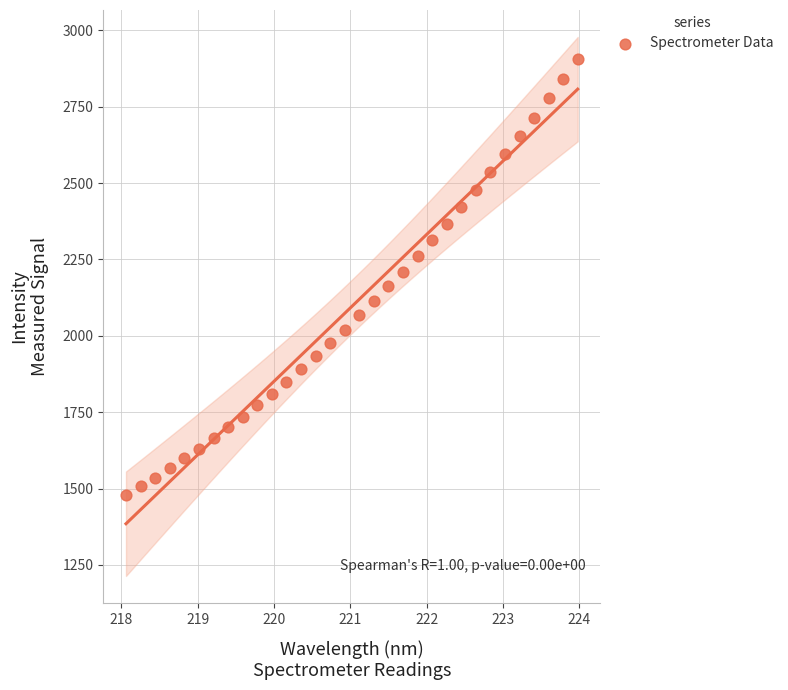

What is the range of Y values (max minus min)?

1429.4